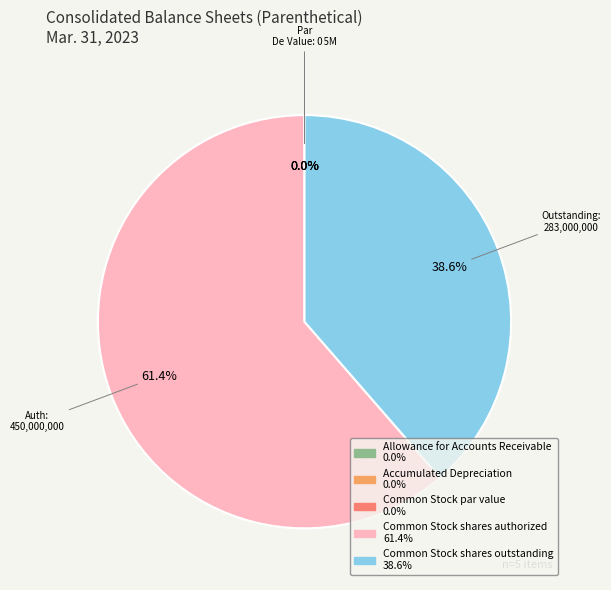

To the nearest percent, what is the average slice percentage?

20%